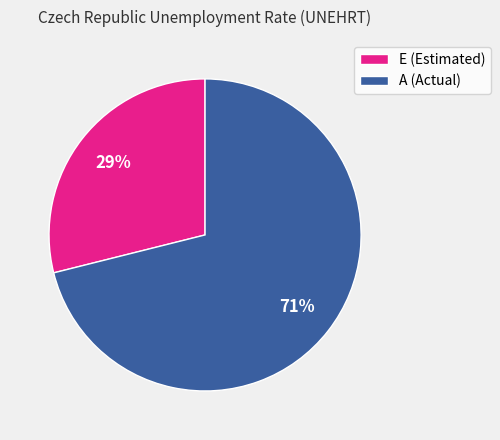

To the nearest percent, what is the difference between the E (Estimated) and A (Actual) slice percentages?

42%